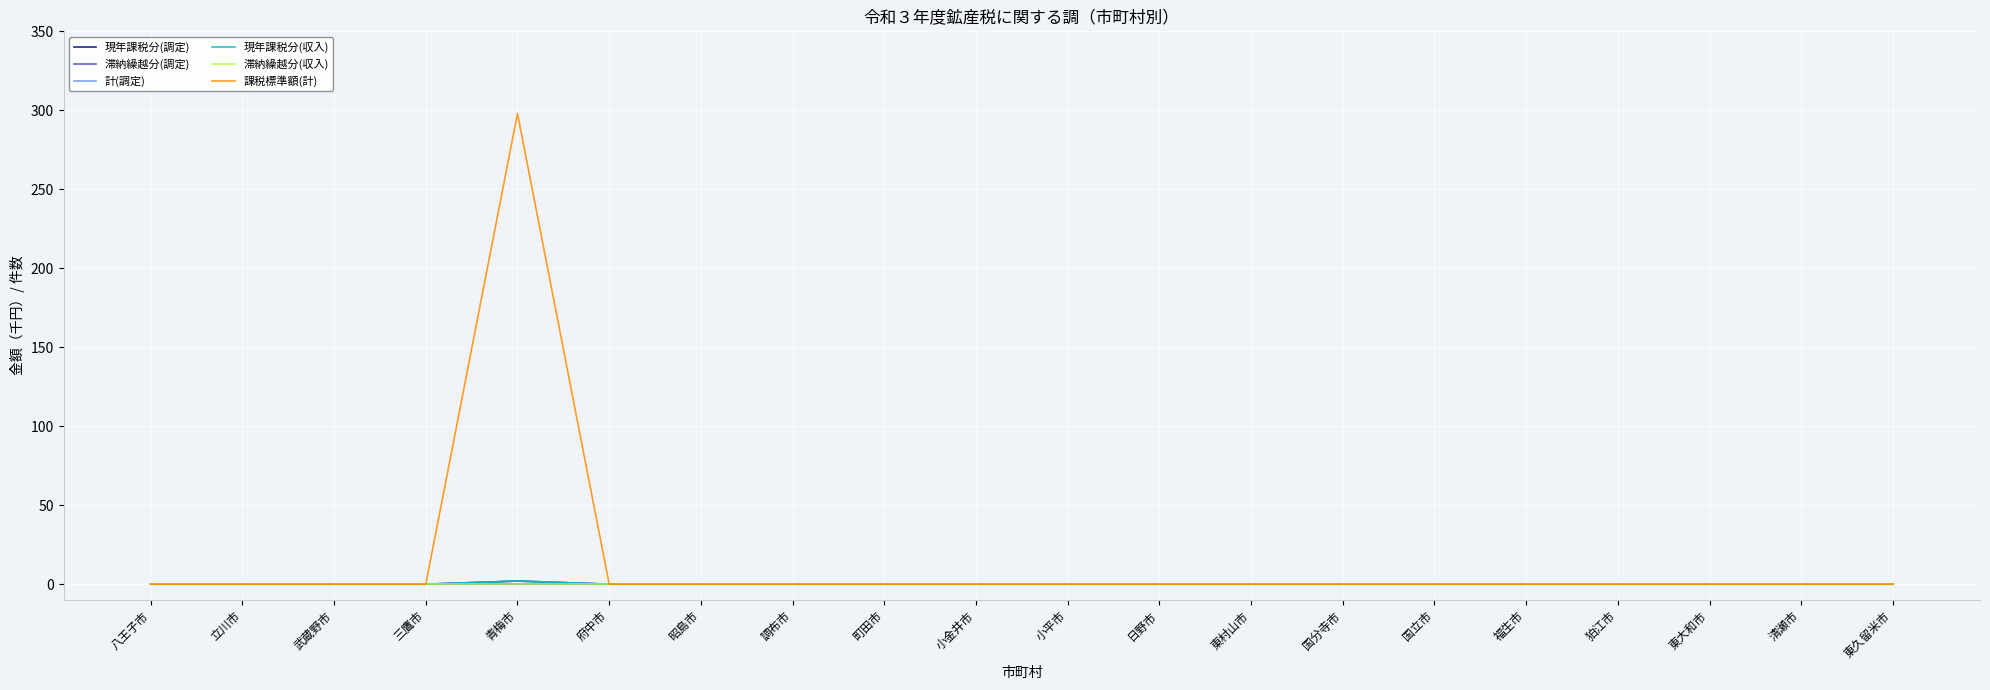

Reading right to left, extract all data points from this chart.

現年課税分(調定): 0	0	0	0	0	0	0	0	0	0	0	0	0	0	0	2	0	0	0	0
滞納繰越分(調定): 0	0	0	0	0	0	0	0	0	0	0	0	0	0	0	0	0	0	0	0
計(調定): 0	0	0	0	0	0	0	0	0	0	0	0	0	0	0	2	0	0	0	0
現年課税分(収入): 0	0	0	0	0	0	0	0	0	0	0	0	0	0	0	2	0	0	0	0
滞納繰越分(収入): 0	0	0	0	0	0	0	0	0	0	0	0	0	0	0	0	0	0	0	0
課税標準額(計): 0	0	0	0	0	0	0	0	0	0	0	0	0	0	0	298	0	0	0	0